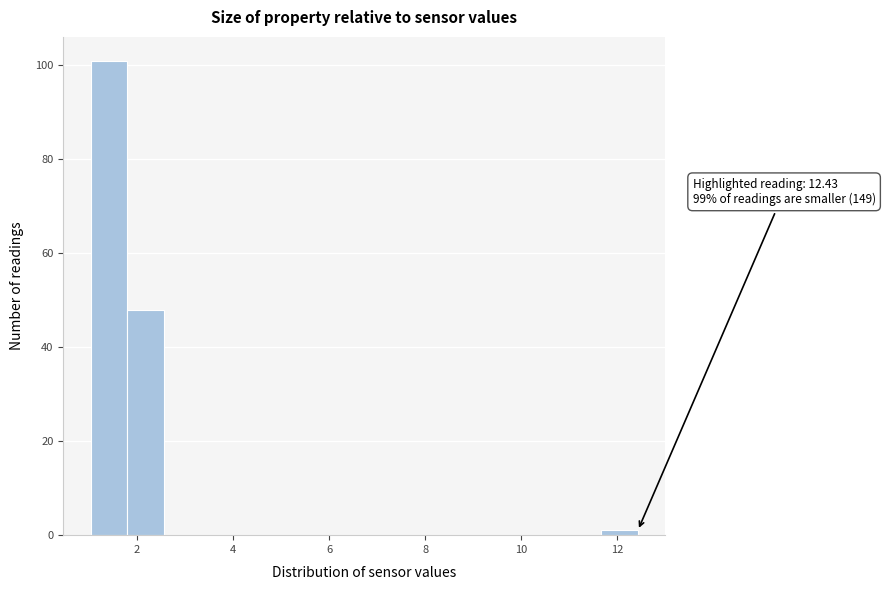

Read against the x-axis, roughly where is the centre of the tallest bar?

1.4